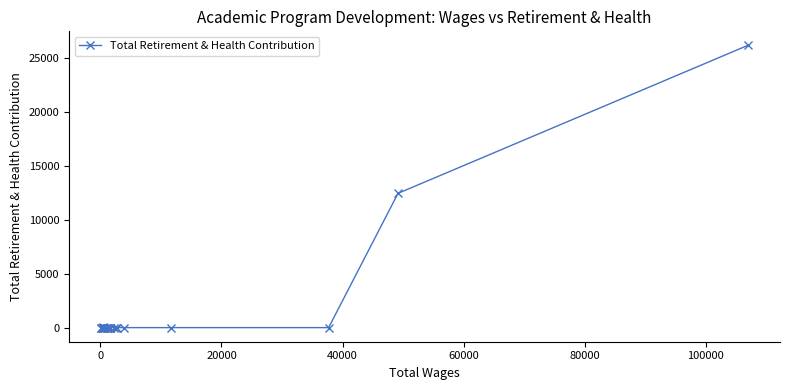

What is the average value?

1611